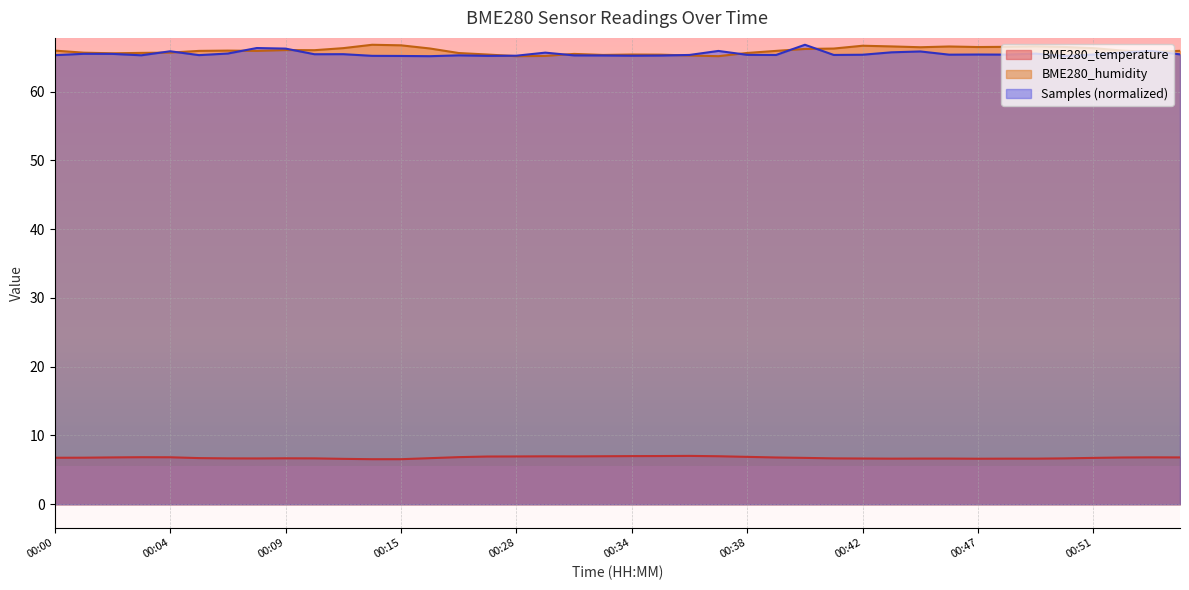

The value of Samples at 00:33 is 95.0. True or false?

False